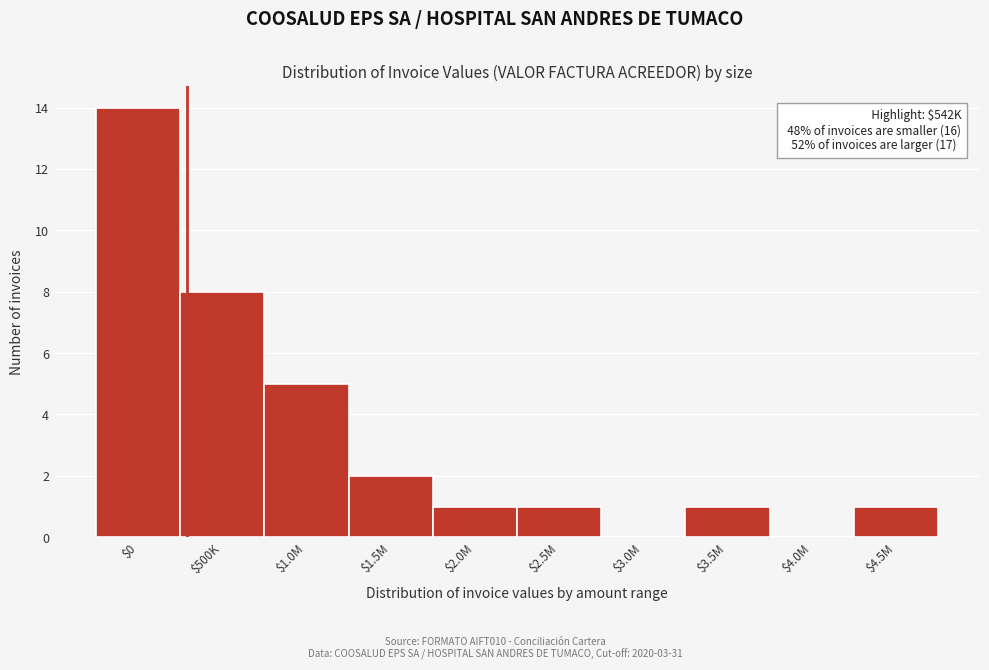

Which label corresponds to the largest value in the chart?

$0